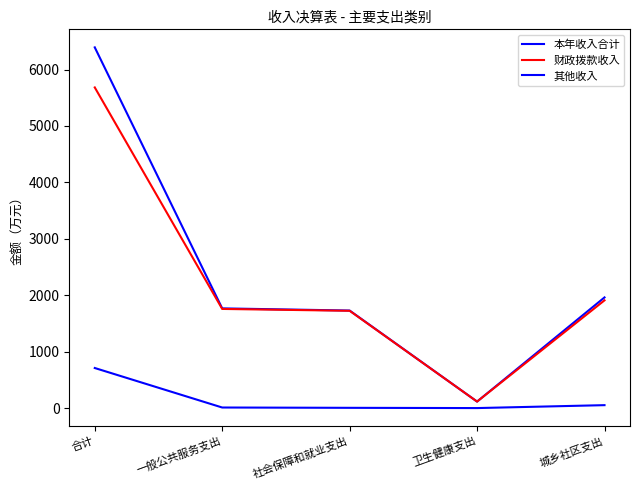

True or false: 本年收入合计 has more than 1 interior local peaks.

False